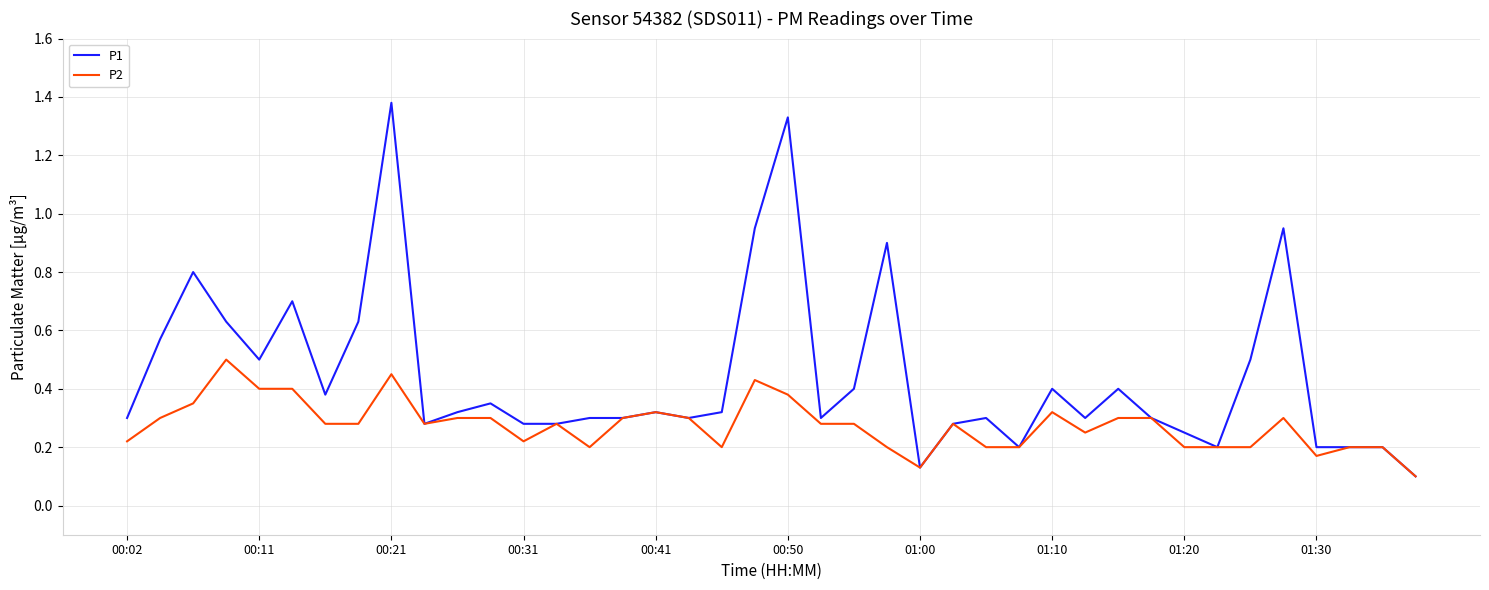

Which series has the largest total across all categories?

P1